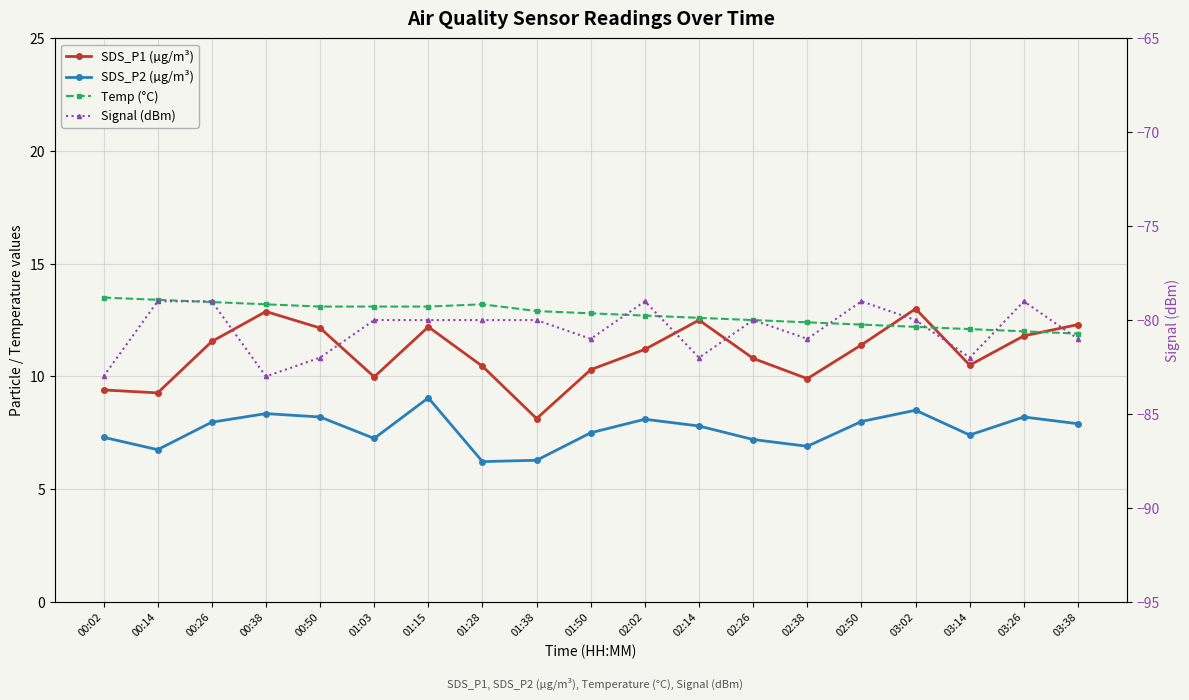

Where is the first local minimum for SDS_P1 (µg/m³)?

00:14